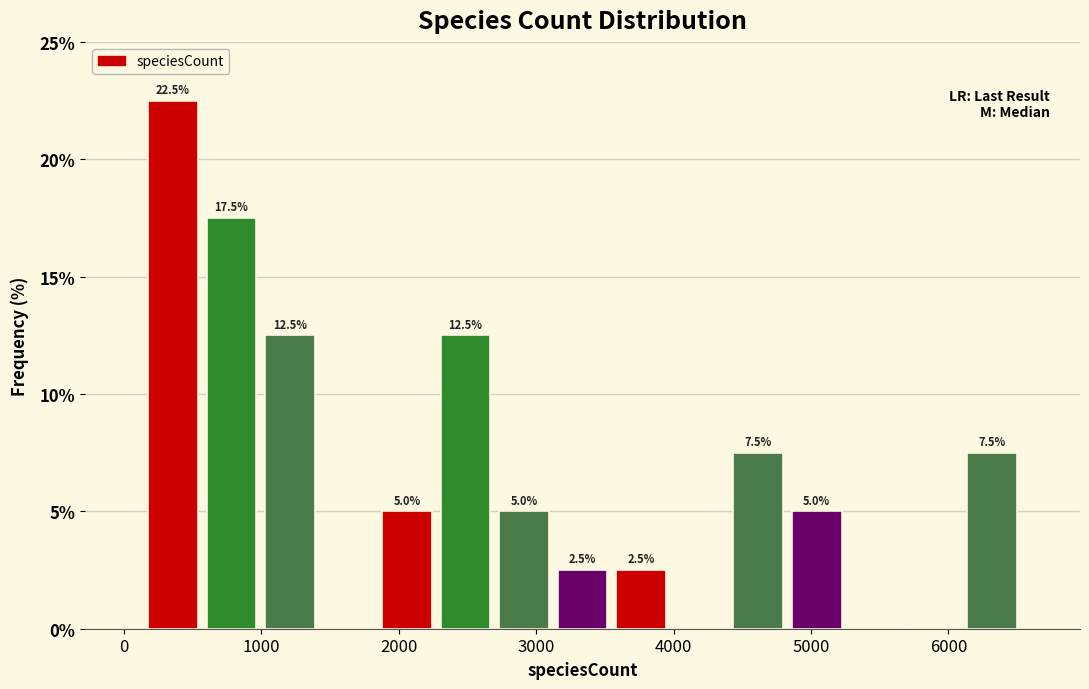

Over which range of the x-axis is the bar tallest?

100 to 600